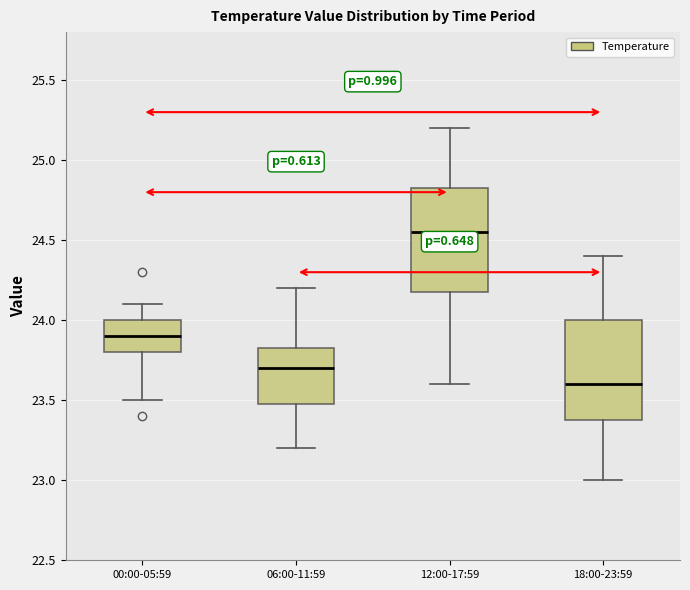

Reading left to right, transcribe this box plot: for each box, give where its median line is, the range the box spans, and where its two whiskers end, as read against the y-axis. The values are not printed on the chart, so give them approximately, as read against the axis.

00:00-05:59: median 23.90, box 23.80 to 24.00, whiskers 23.50 to 24.10
06:00-11:59: median 23.70, box 23.50 to 23.85, whiskers 23.20 to 24.20
12:00-17:59: median 24.55, box 24.20 to 24.85, whiskers 23.60 to 25.20
18:00-23:59: median 23.60, box 23.40 to 24.00, whiskers 23.00 to 24.40